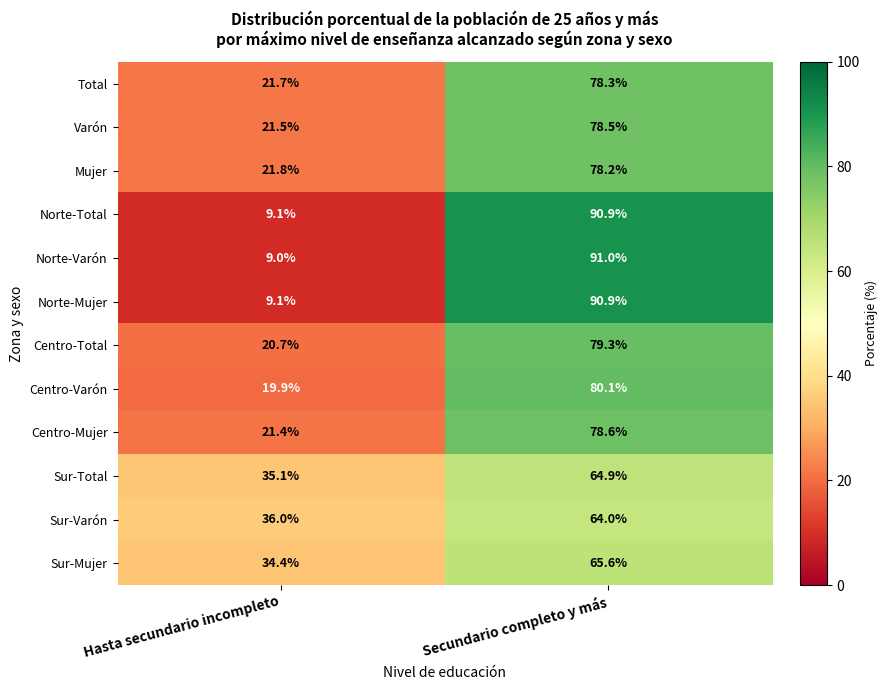

Reading left to right, list all the values displayed in this chart.

Total: 21.7	78.3
Varón: 21.5	78.5
Mujer: 21.8	78.2
Norte-Total: 9.1	90.9
Norte-Varón: 9.0	91.0
Norte-Mujer: 9.1	90.9
Centro-Total: 20.7	79.3
Centro-Varón: 19.9	80.1
Centro-Mujer: 21.4	78.6
Sur-Total: 35.1	64.9
Sur-Varón: 36.0	64.0
Sur-Mujer: 34.4	65.6